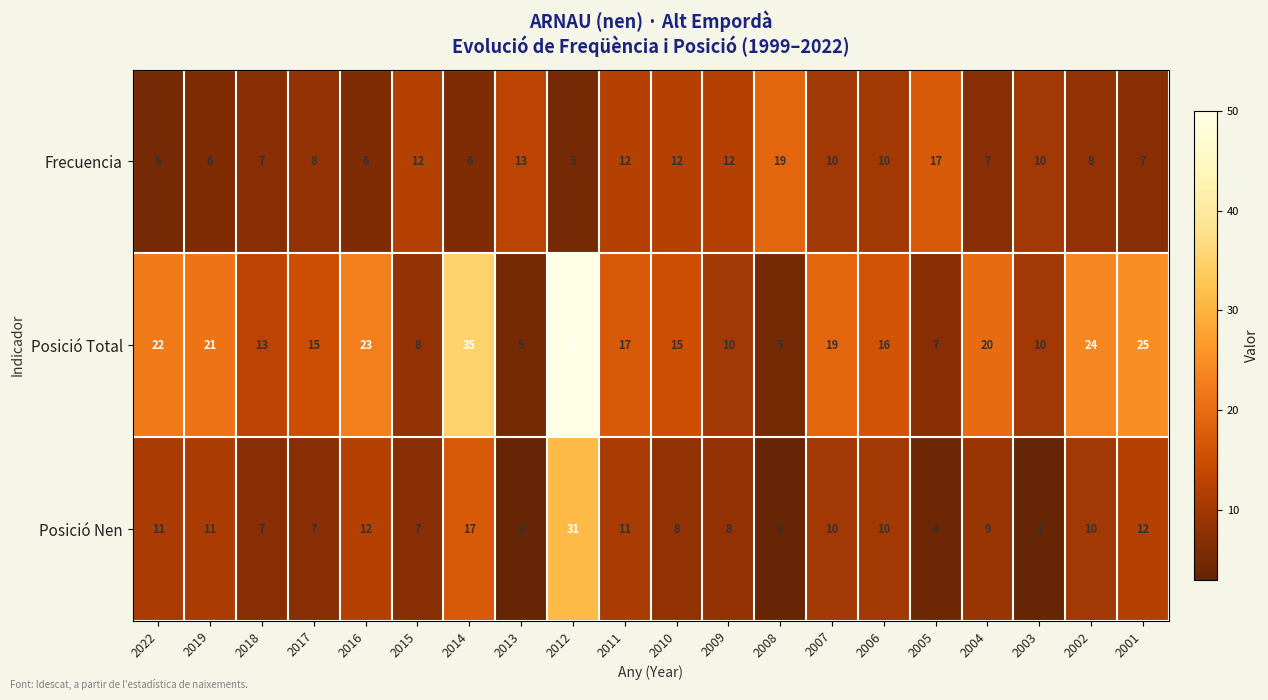

Rank the series at 2022 from lowest to highest value.

Frecuencia, Posició Nen, Posició Total